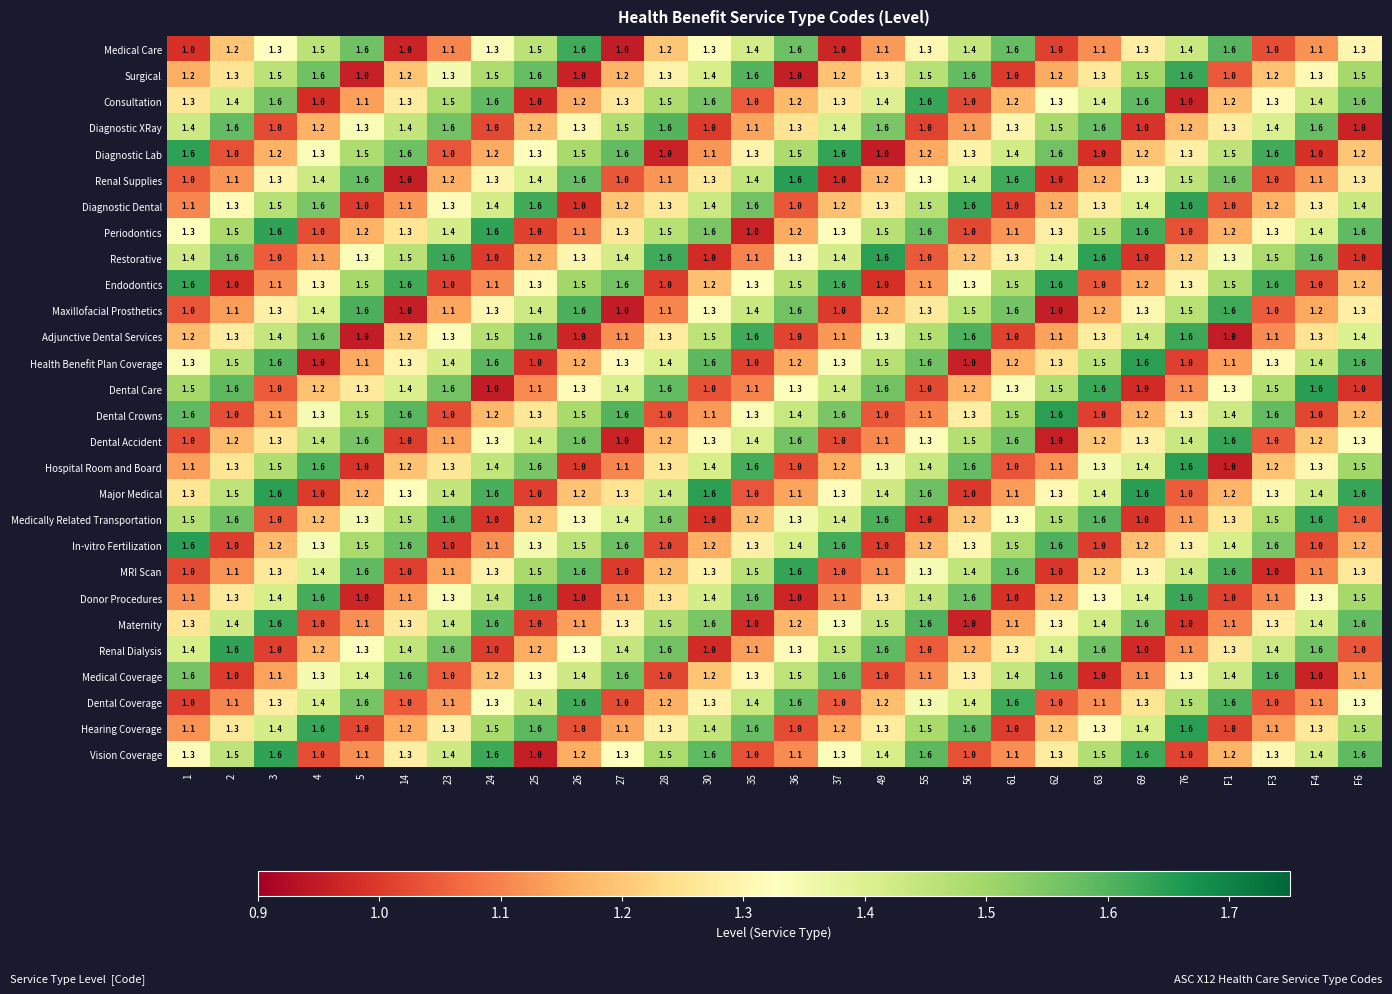

The Health Benefit Plan Coverage series shows 1.0 at 76. True or false?

True